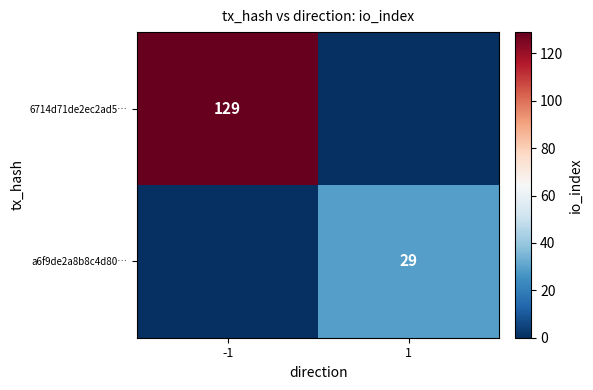

Between -1 and 1, which is larger?

-1